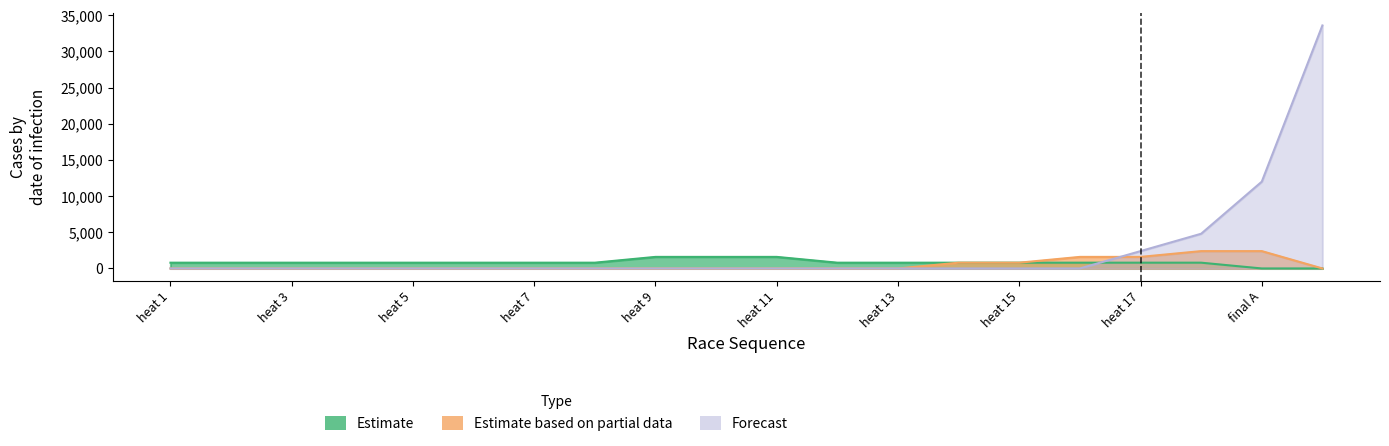

True or false: Estimate has a value of 1109 at heat 17.

False